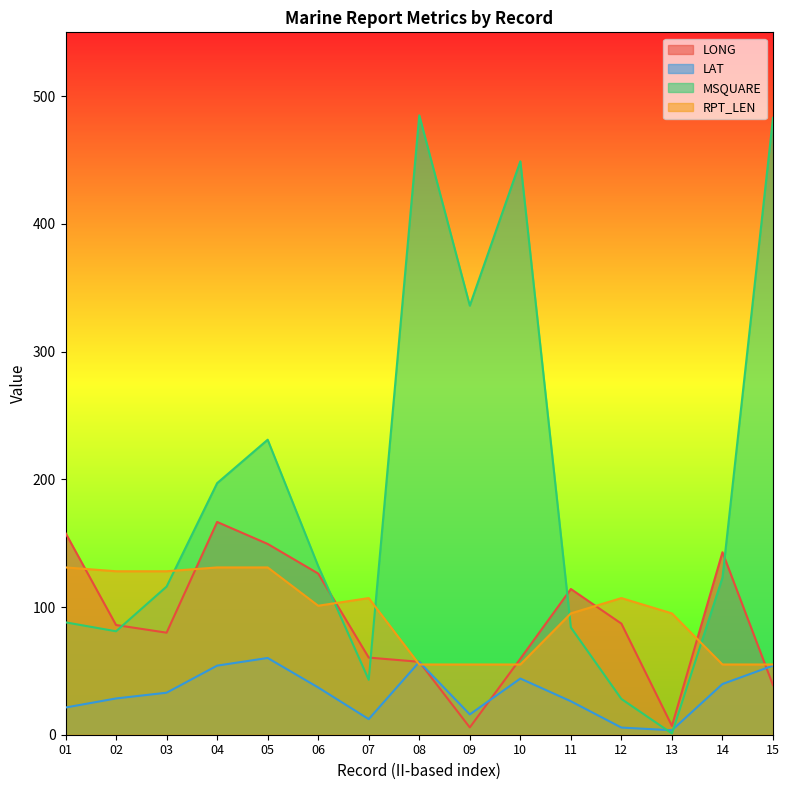

Reading left to right, transcribe all the data shown in this chart.

LONG: 01=157.9	02=85.9	03=79.9	04=166.6	05=149.4	06=126.2	07=60.4	08=57.1	09=5.7	10=59.5	11=114.1	12=87.0	13=6.9	14=142.9	15=38.8
LAT: 01=21.3	02=28.4	03=32.9	04=54.1	05=60.1	06=37.0	07=12.2	08=57.0	09=15.9	10=44.0	11=26.2	12=5.6	13=3.5	14=39.7	15=54.1
MSQUARE: 01=88.0	02=81.0	03=116.0	04=197.0	05=231.0	06=132.0	07=43.0	08=485.0	09=336.0	10=449.0	11=84.0	12=28.0	13=1.0	14=123.0	15=483.0
RPT_LEN: 01=131.0	02=128.0	03=128.0	04=131.0	05=131.0	06=101.0	07=107.0	08=55.0	09=55.0	10=55.0	11=95.0	12=107.0	13=95.0	14=55.0	15=55.0